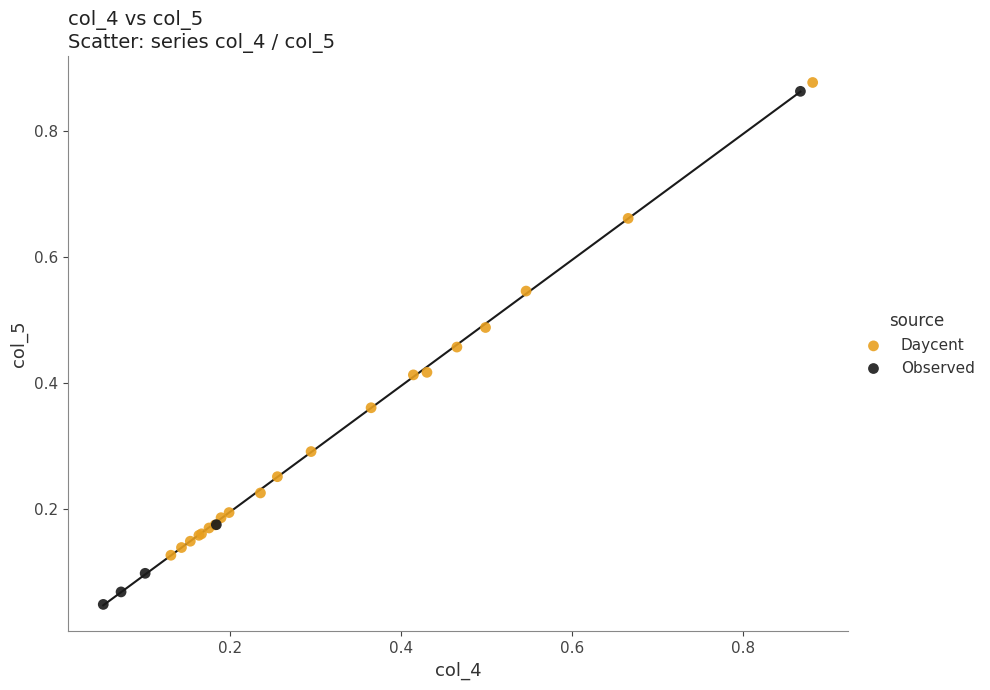

Which series has the largest Y range (max minus min)?

Observed